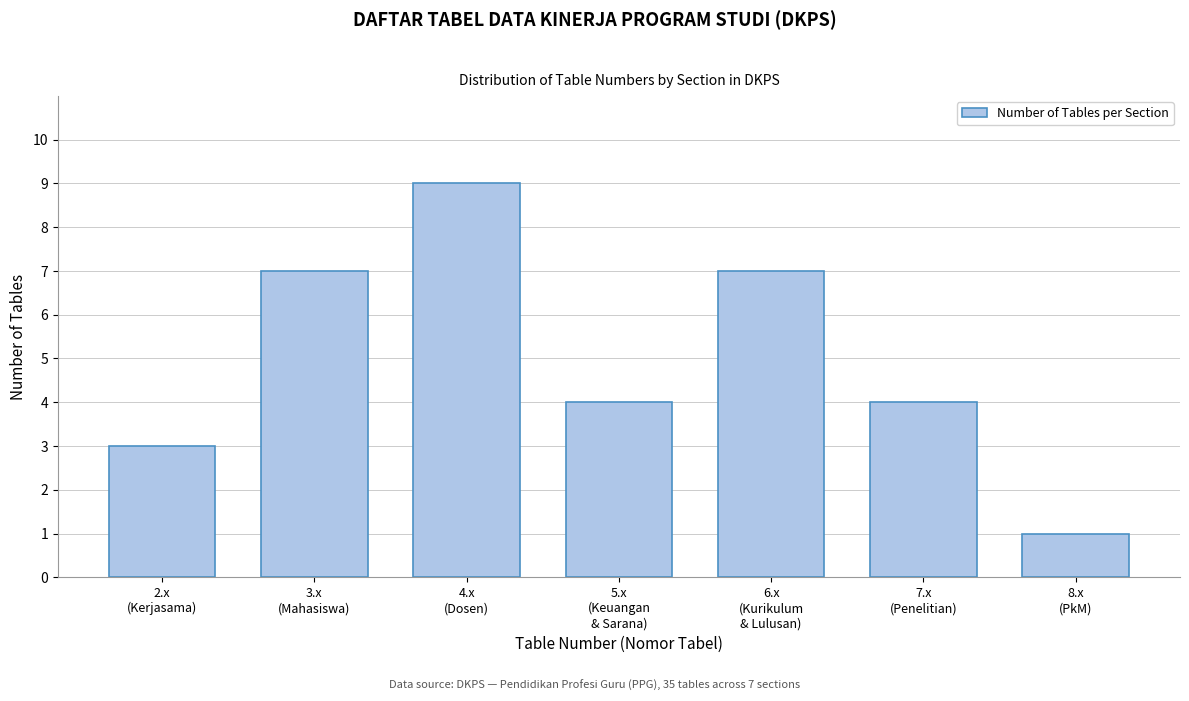

Reading right to left, what are all the values shown in this chart?

1	4	7	4	9	7	3